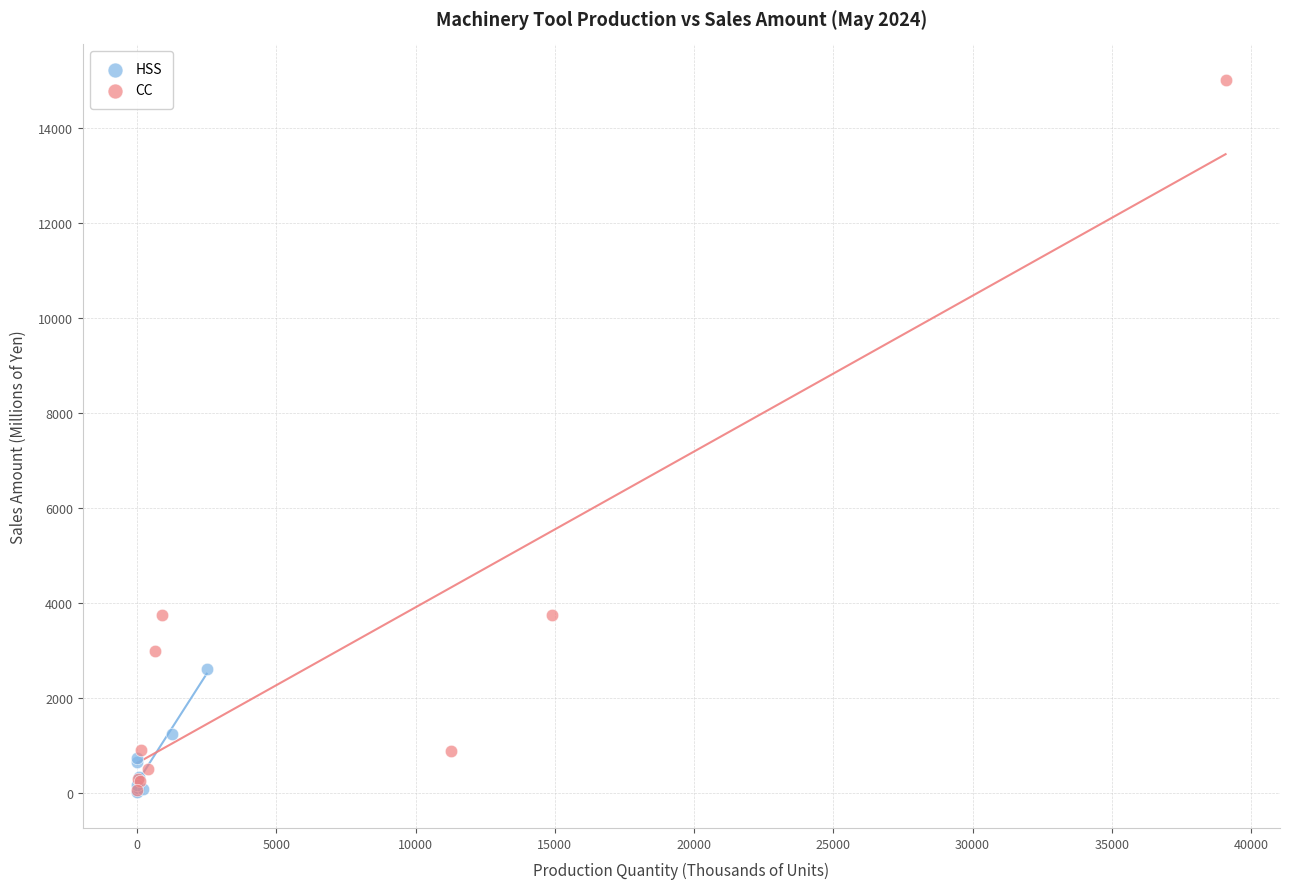

Which series has the widest spread of Y values?

CC